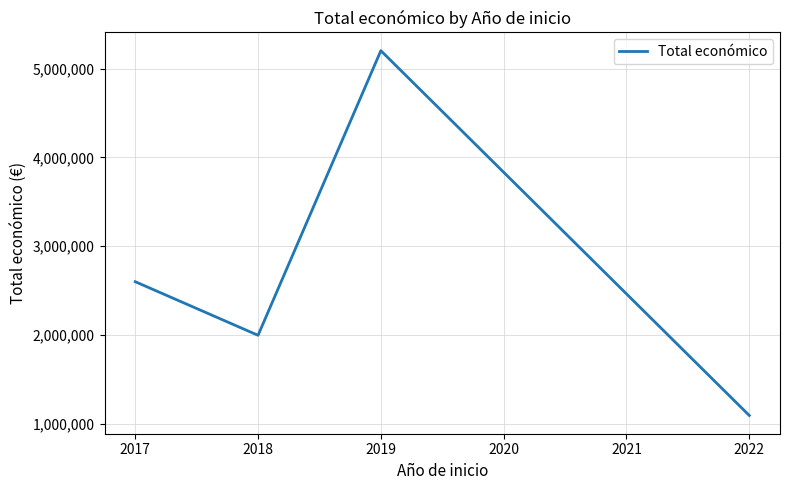

Which has a higher value, 2019 or 2018?

2019